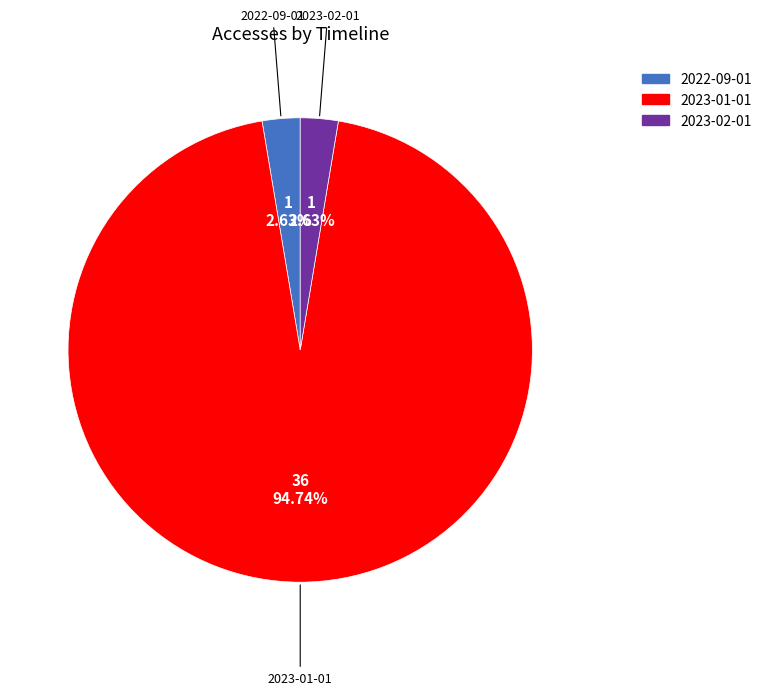

What percentage is NOT represented by 2022-09-01?

97.4%